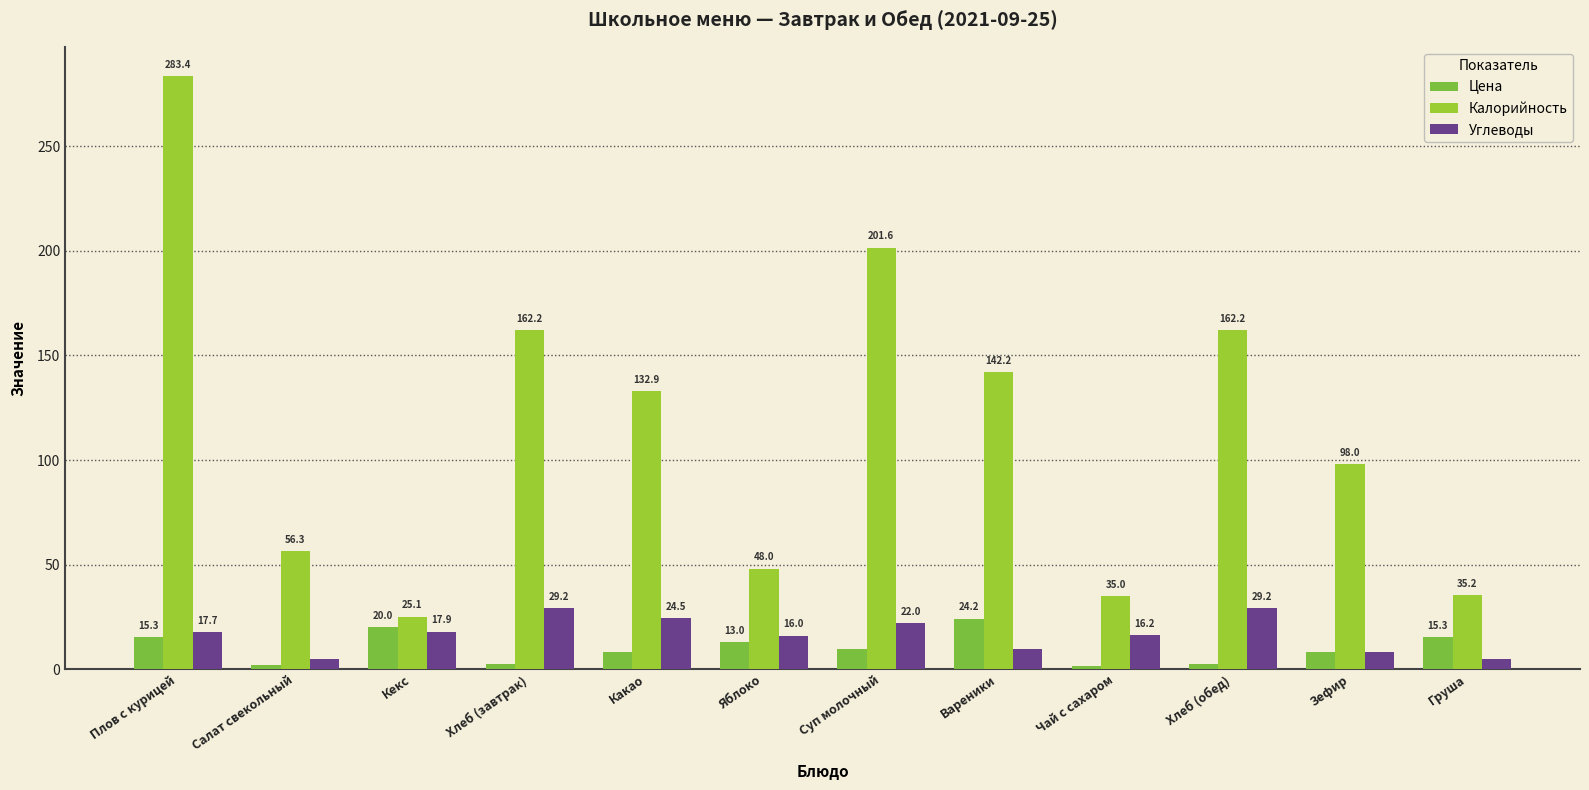

What is the spread (max minus min) of values at Груша?

30.4